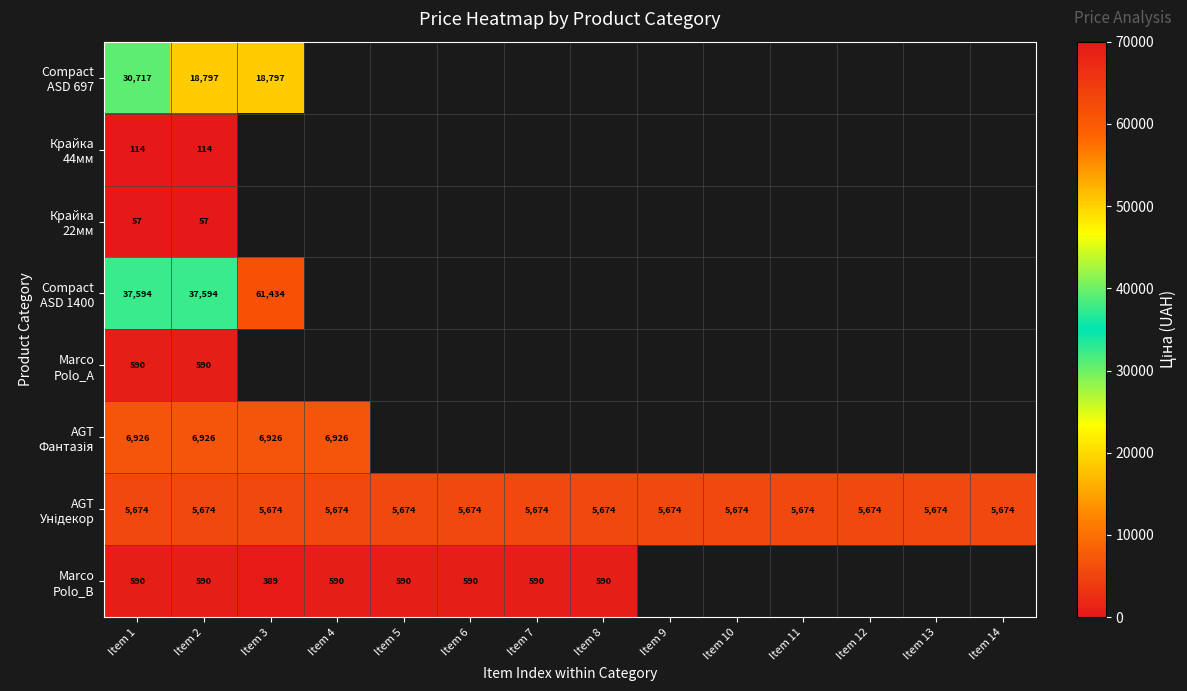

At how many categories does at least one series exceed 40006?

1